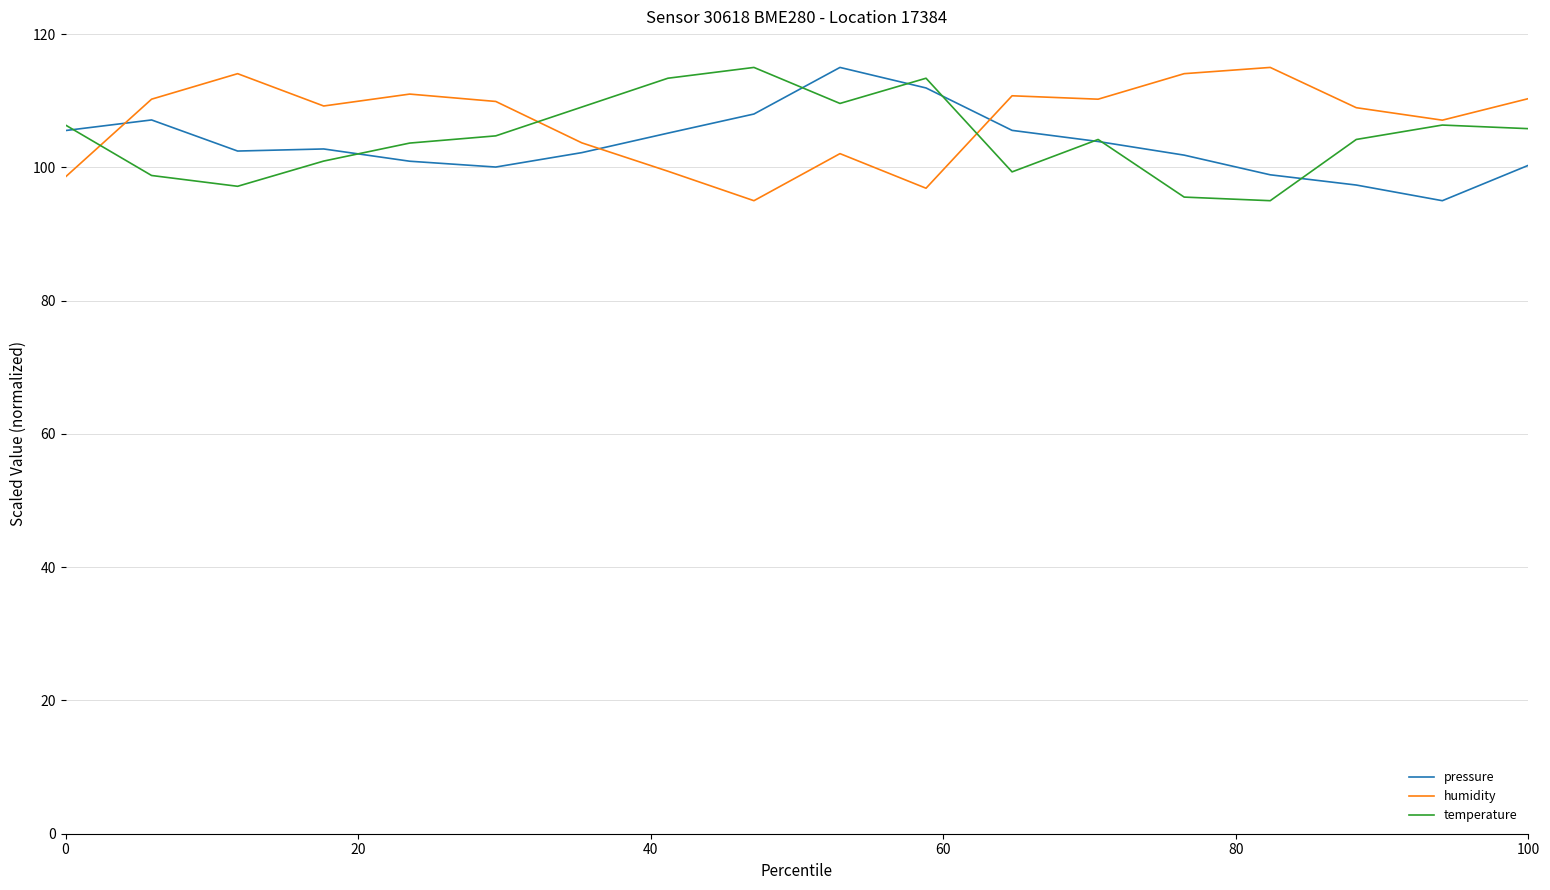

What is the highest value of the temperature series?

115.0